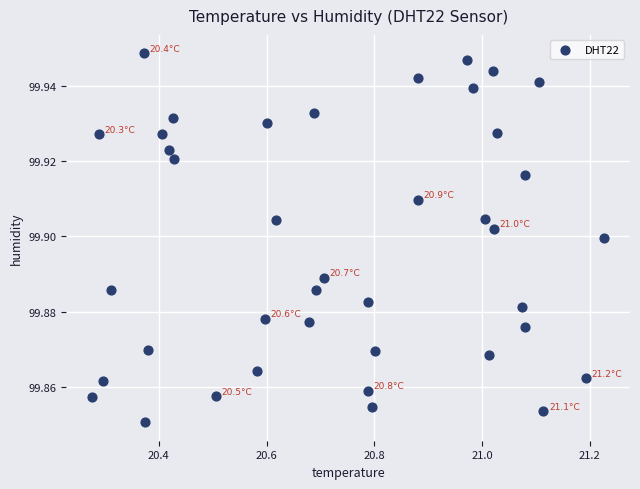

What is the range of X values (max minus min)?

1.0